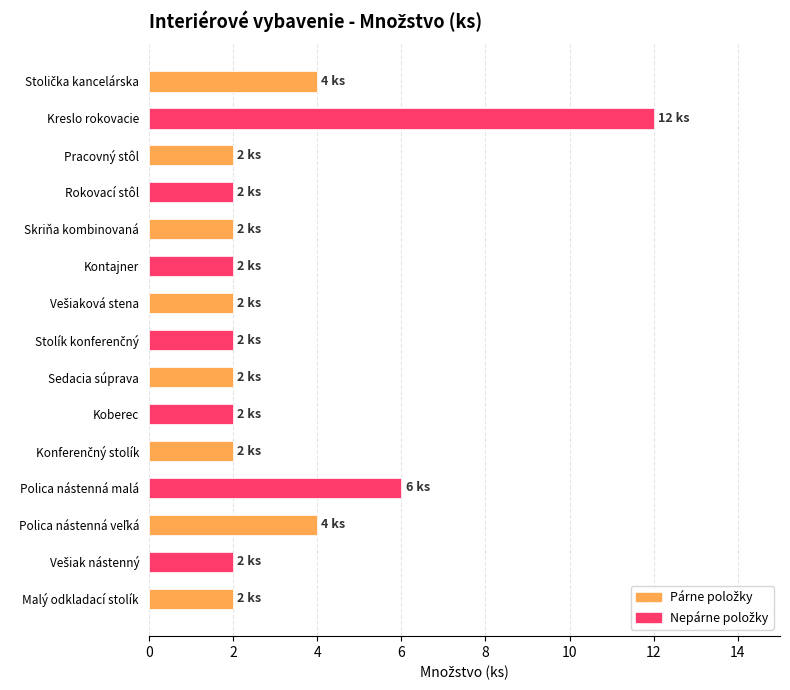

Reading bottom to top, list all the values displayed in this chart.

2	2	4	6	2	2	2	2	2	2	2	2	2	12	4